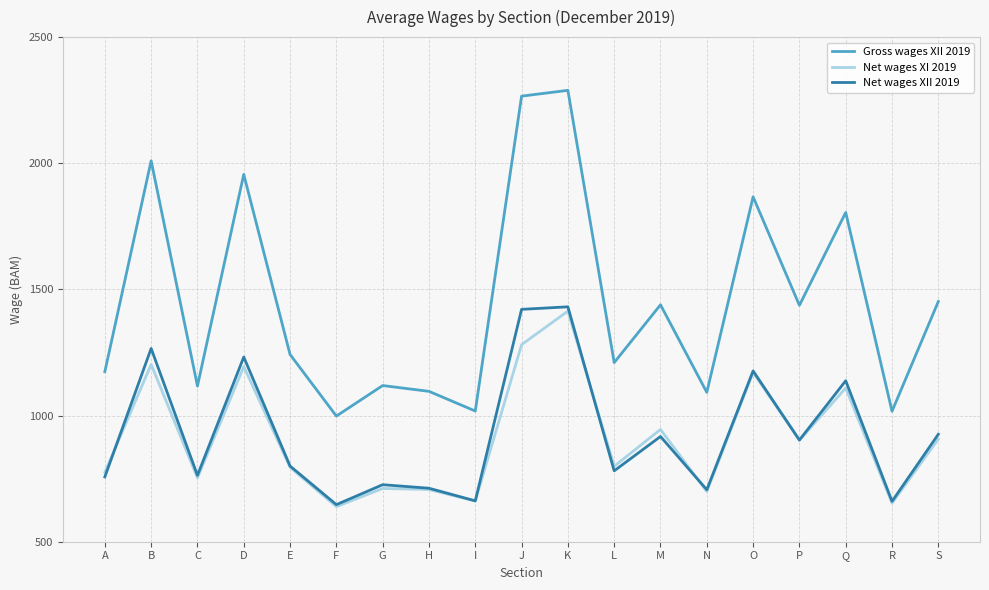

Which series has the widest spread of values?

Gross wages XII 2019